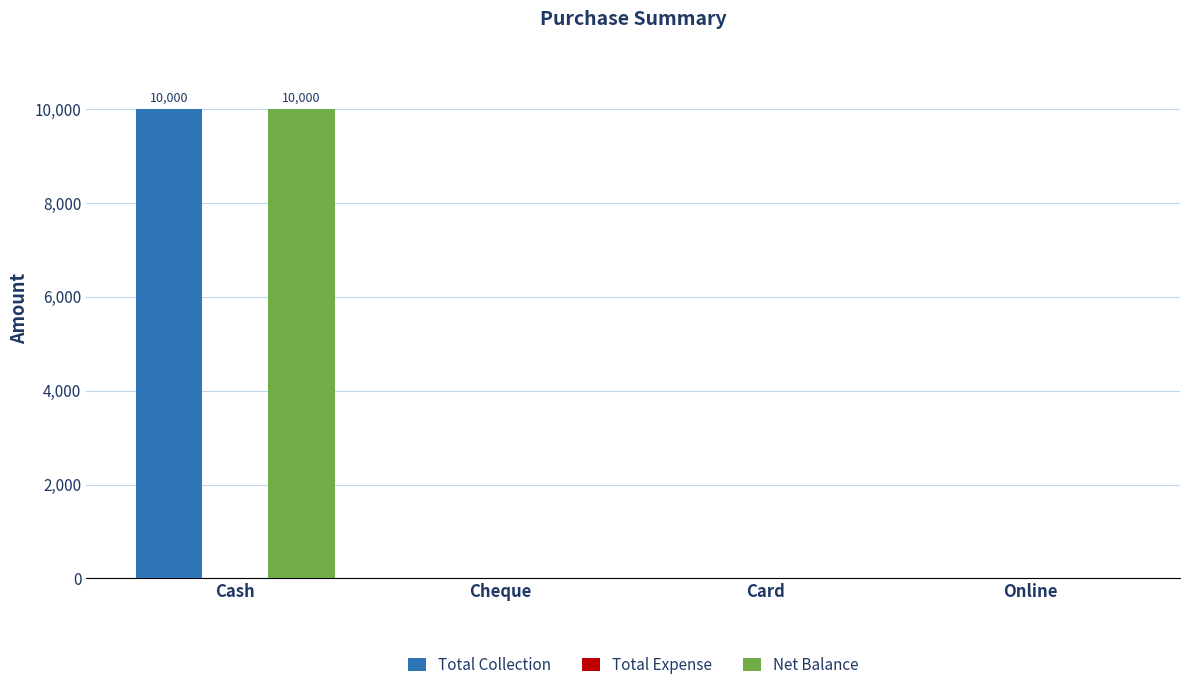

What is the sum of all Net Balance values?

10000